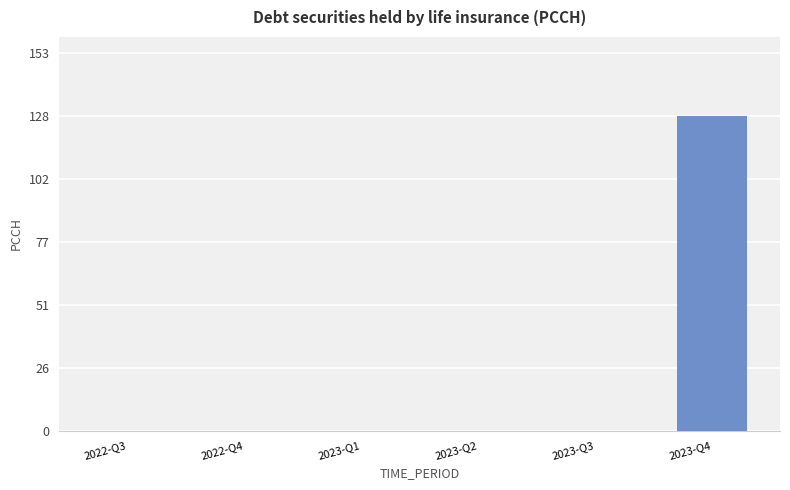

The value at 2023-Q1 is -67.9. True or false?

False